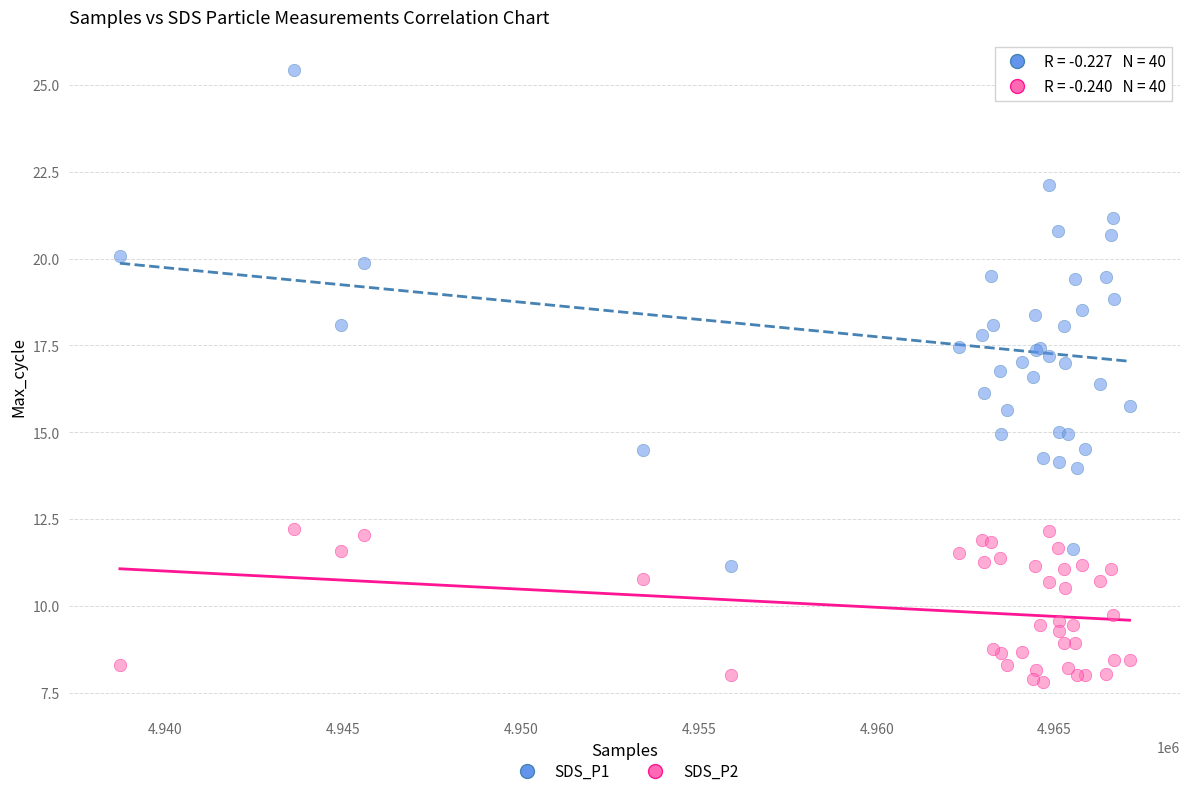

What is the X range (max minus min) for the scatter plot?

28383.0